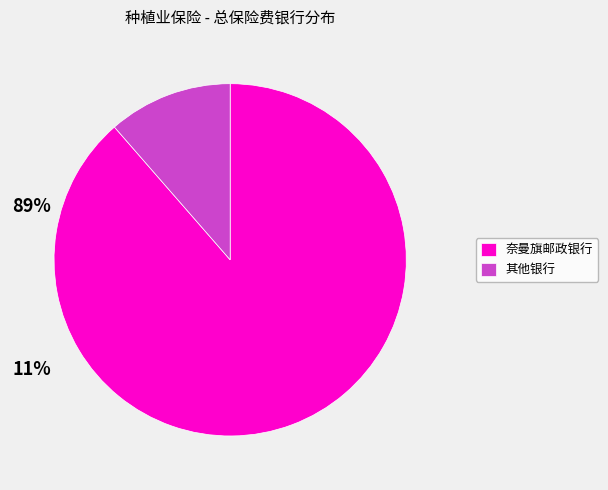

Combined, do 奈曼旗邮政银行 and 其他银行 account for over 50%?

Yes